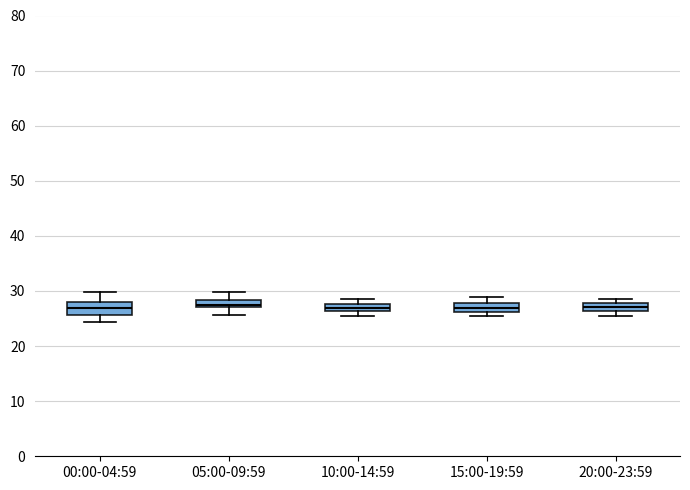

Where is the upper edge of the box for 00:00-04:59 on the y-axis? The values are not printed on the chart, so give them approximately, as read against the axis.

28